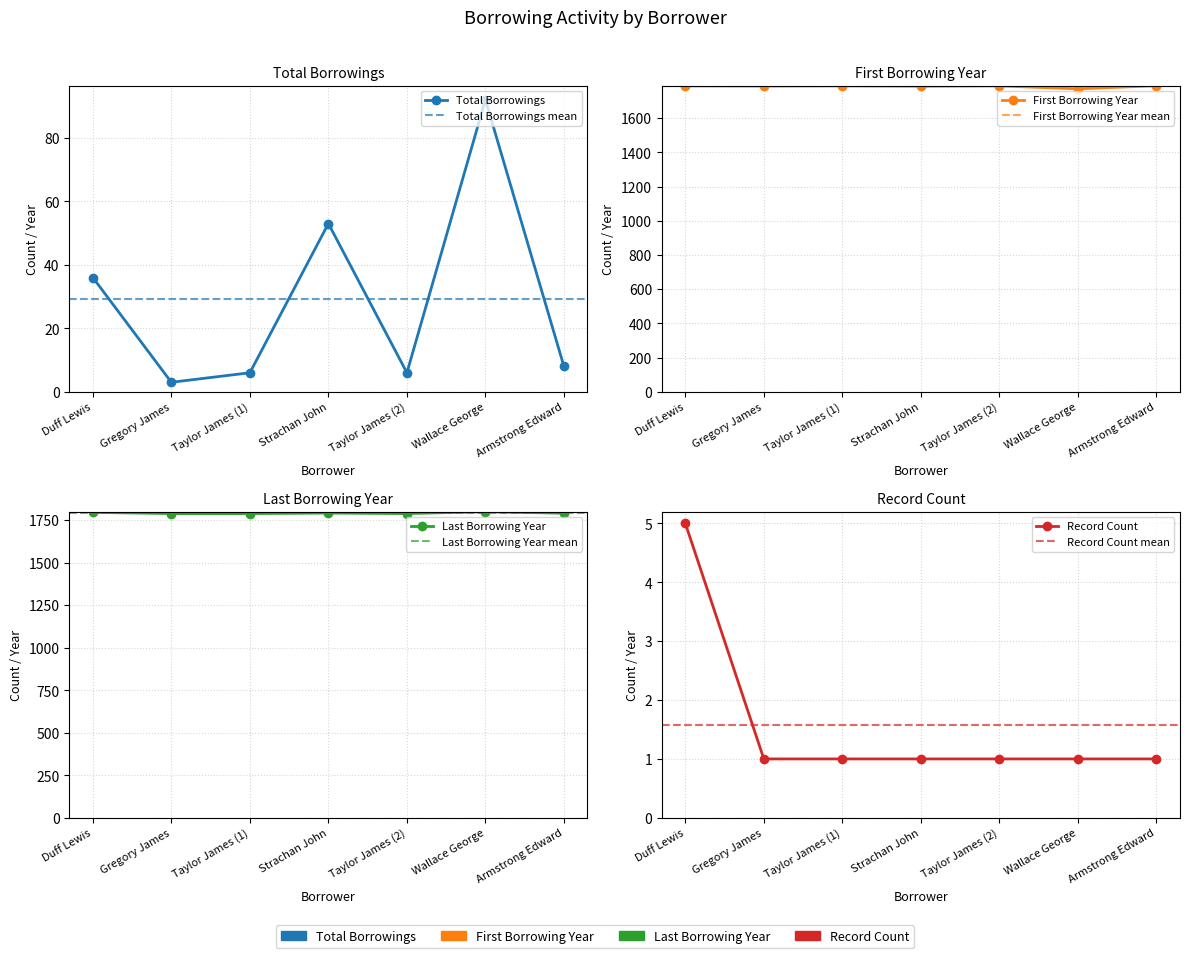

What is the difference between the second highest and minimum values in the Total Borrowings series?

50